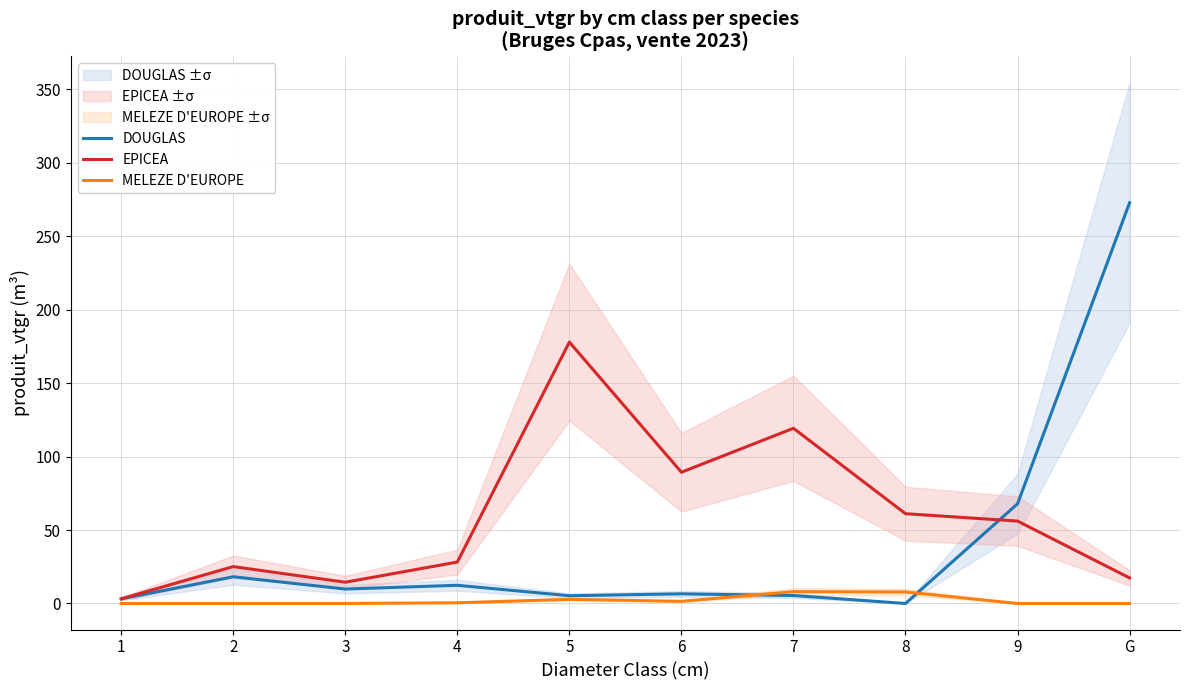

At which label is EPICEA closest to 90?

6